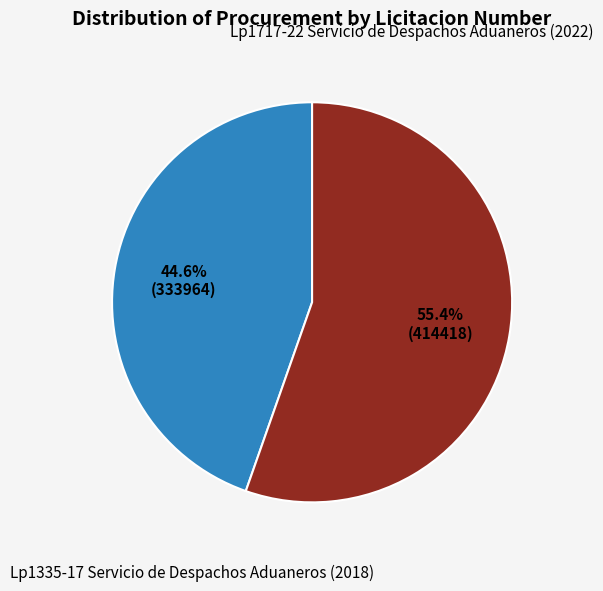

Count the number of slices in the pie.

2